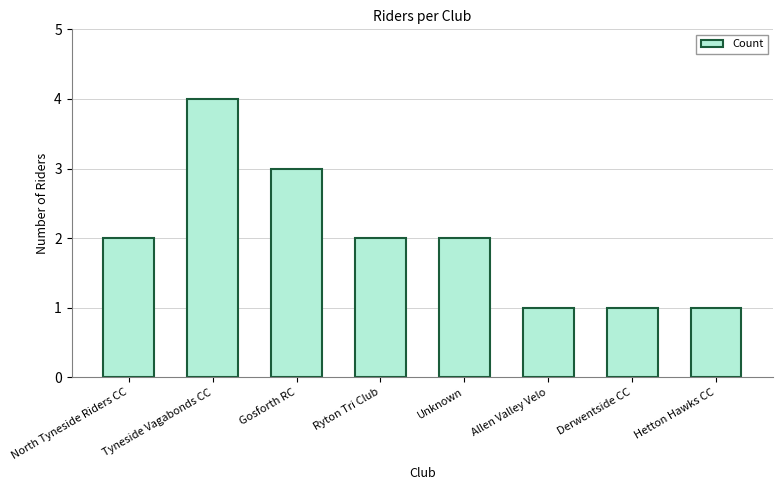

How many series are shown in this chart?

1